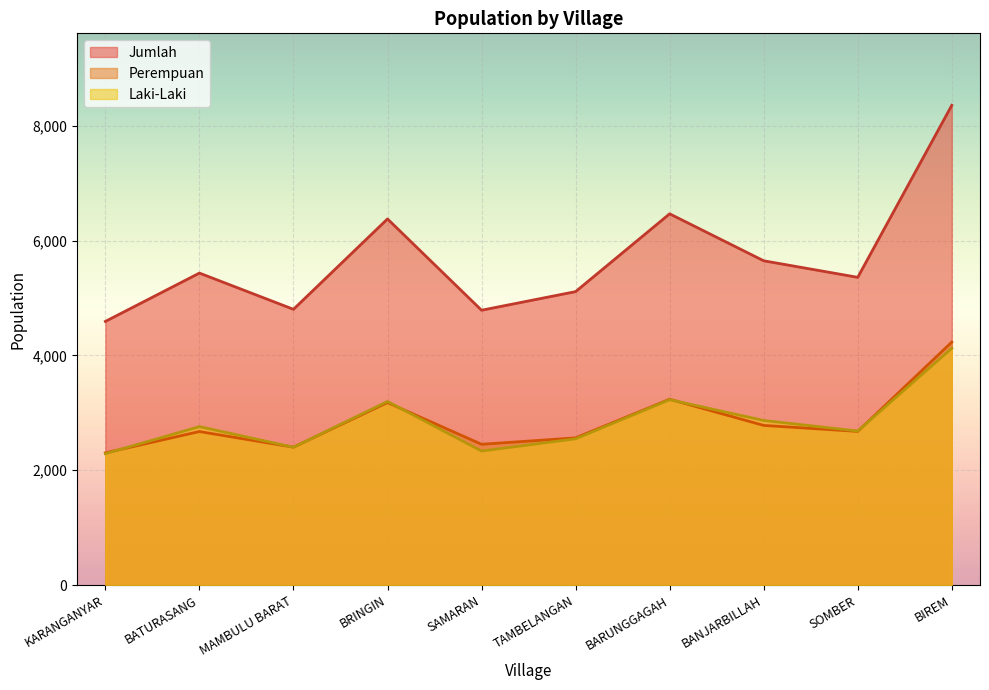

What is the label of the 8th point from the right?

MAMBULU BARAT